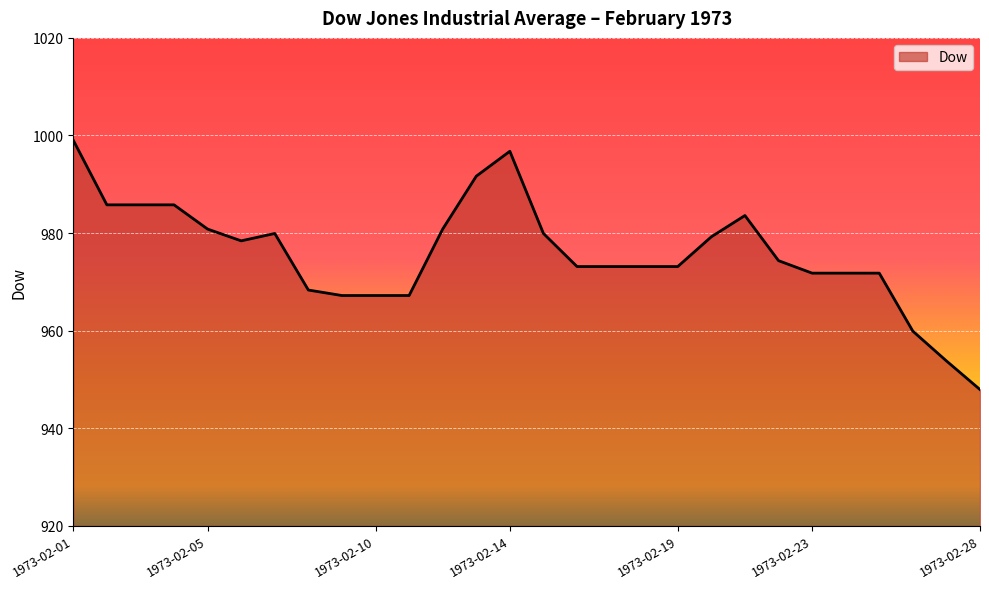

What is the difference between the maximum and minimum values?

51.1